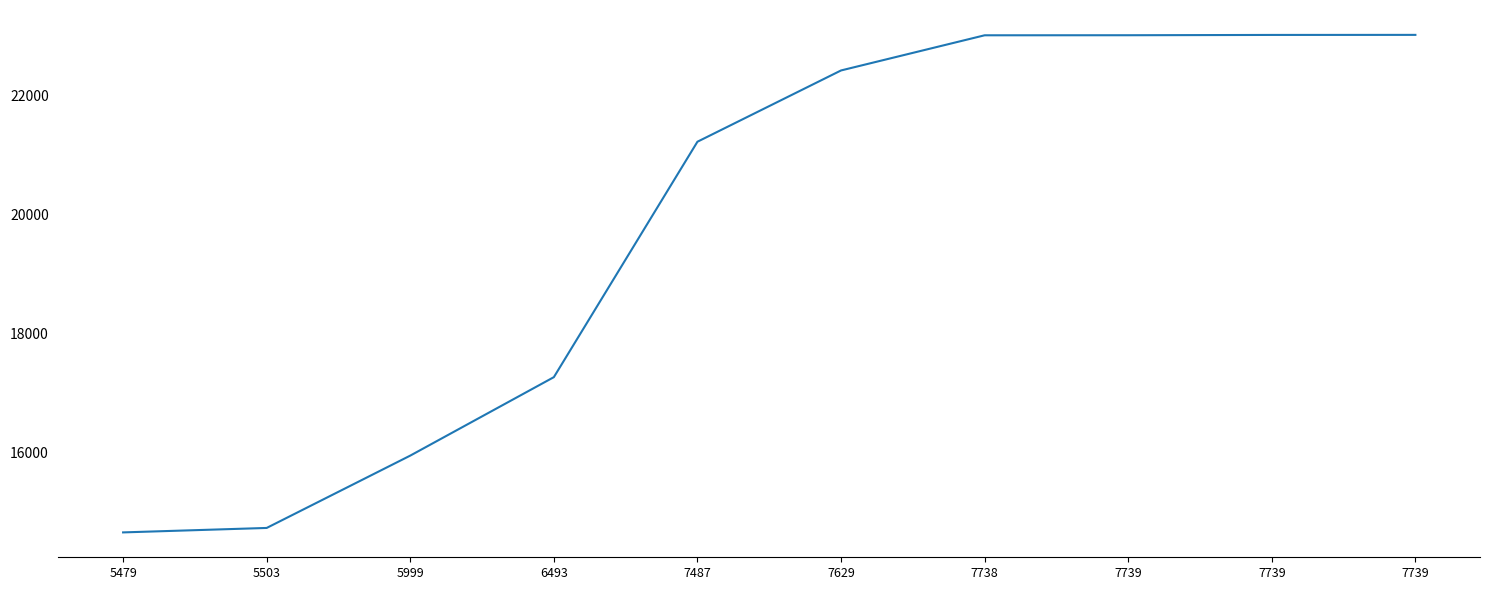

Is this an area chart (filled region under the line)?

No